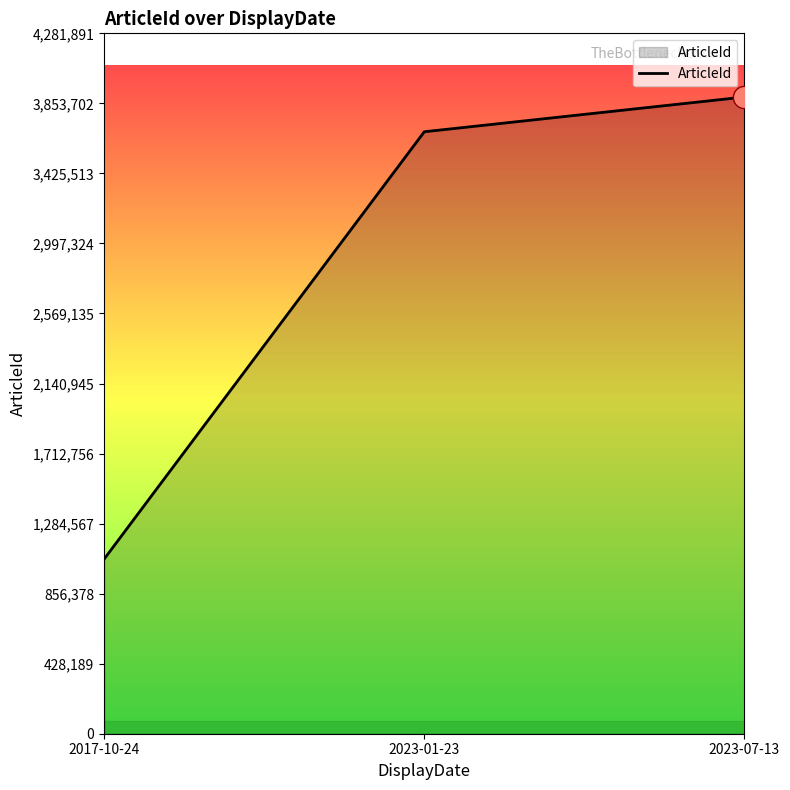

What is the maximum value shown in the chart?

3892629